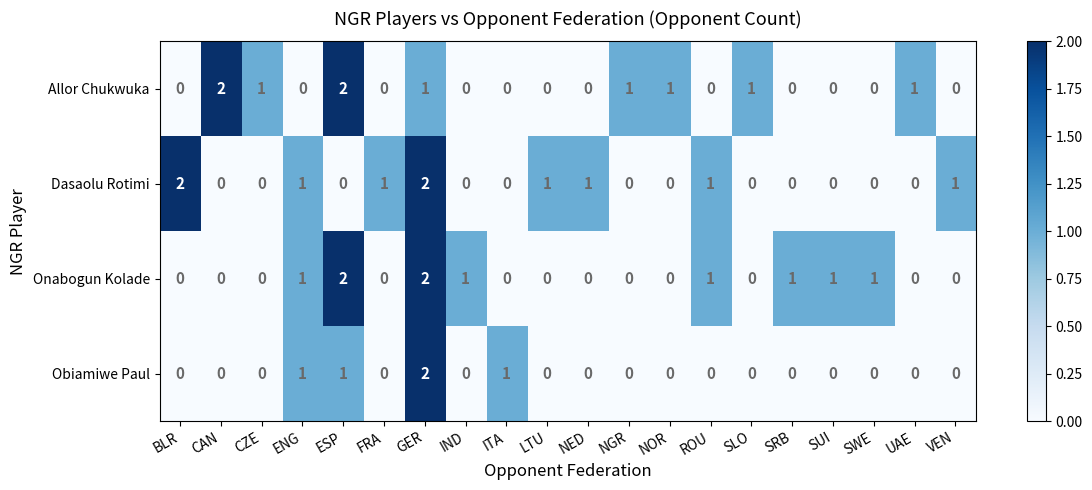

At which category is the sum across all series the highest?

GER